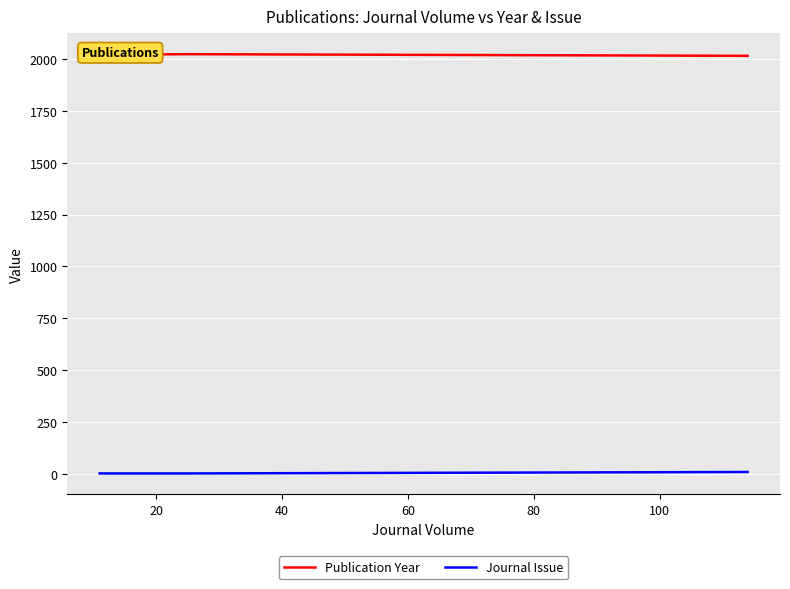

How many Journal Issue values are between 1 and 2?

5